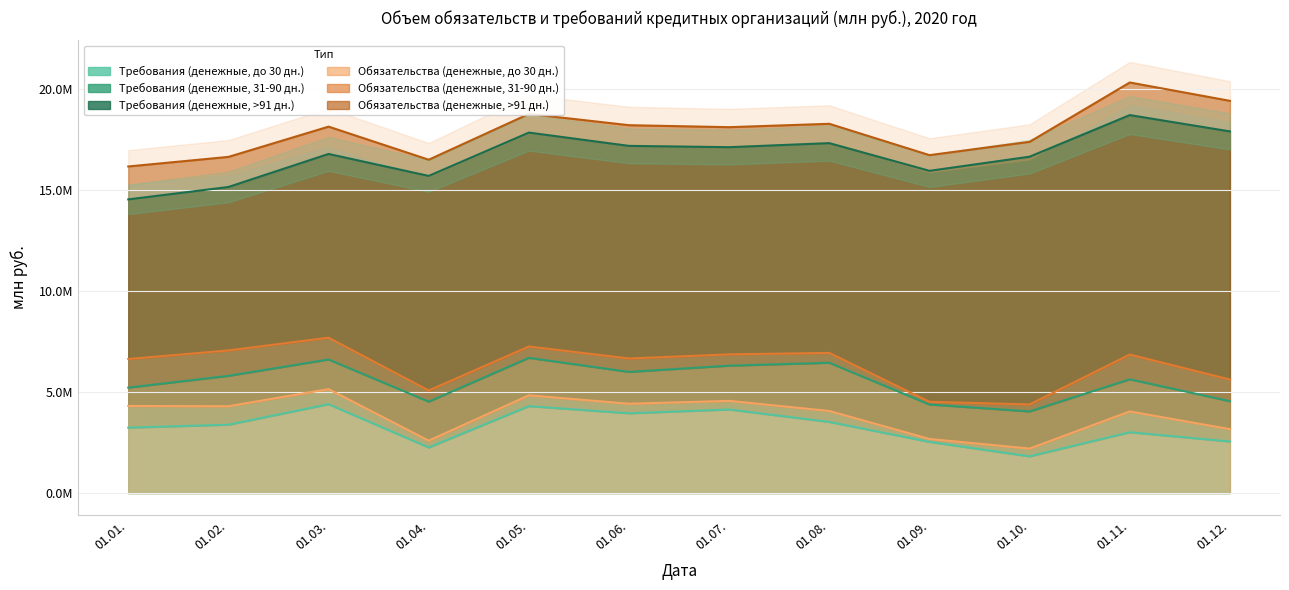

The value of Требования (денежные, до 30 дн.) at 01.11. is 5101520.5. True or false?

False